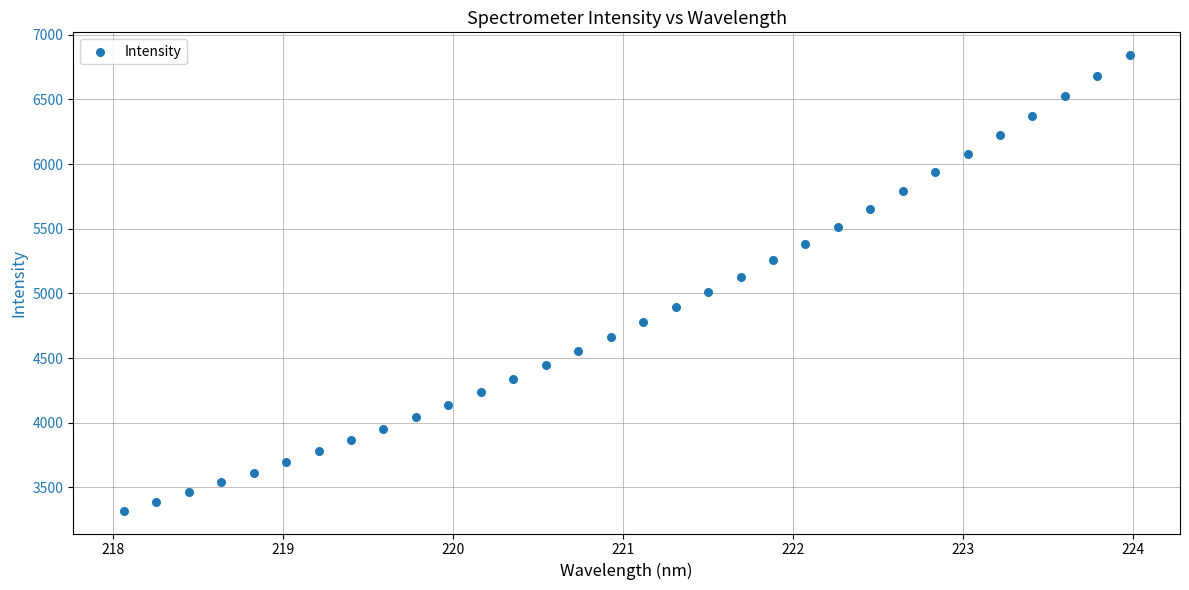

What is the range of Y values (max minus min)?

3521.8